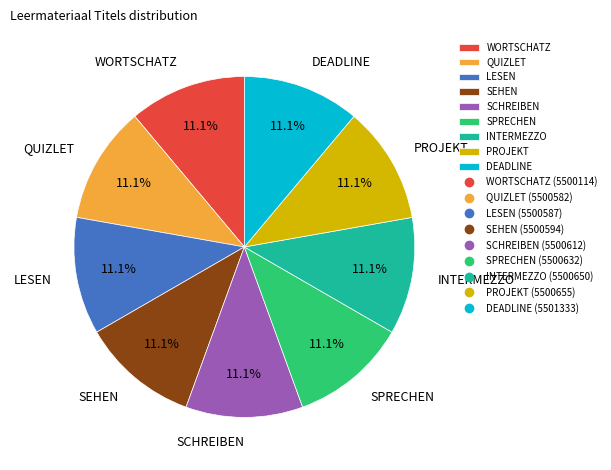

To the nearest percent, what is the combined percentage of SEHEN and WORTSCHATZ?

22%